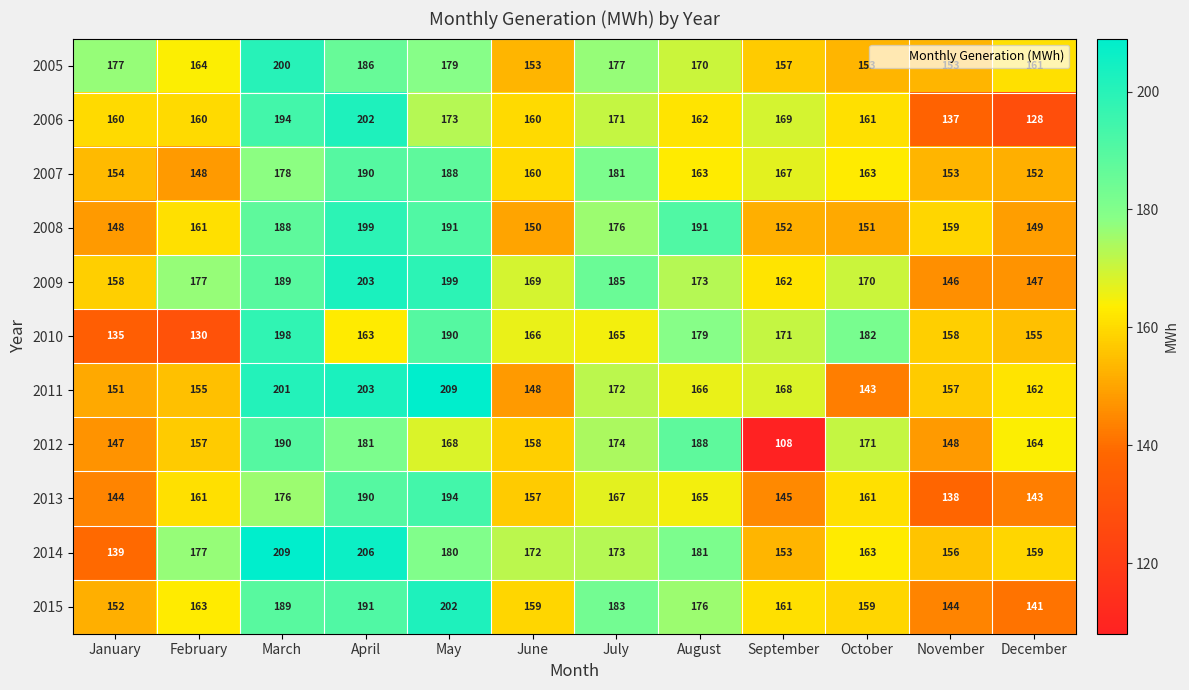

Where is 2012 nearest to the value 149?

November